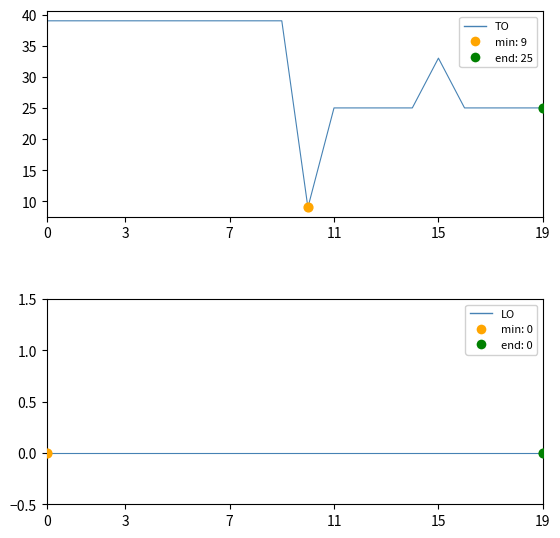

Which series contains the lowest Y value?

LO